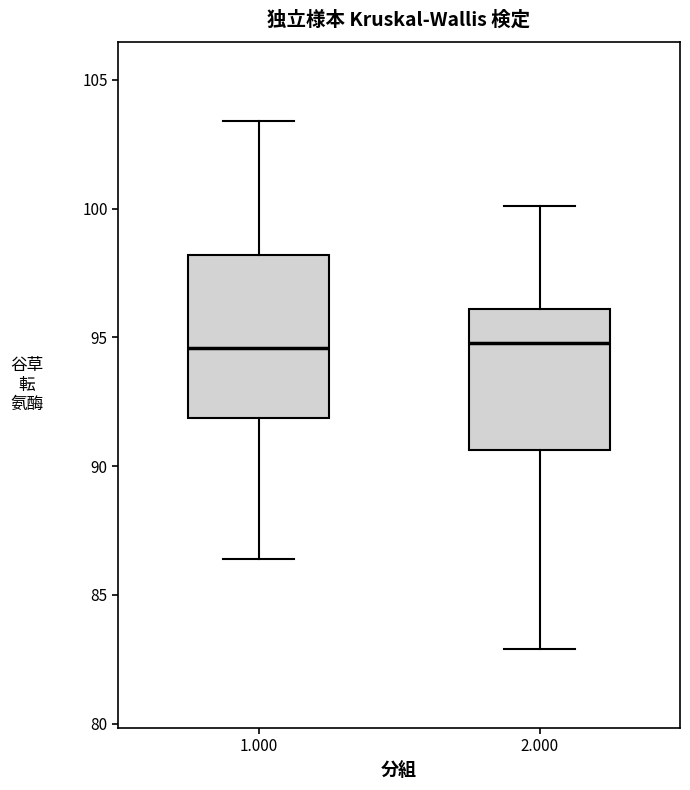

Comparing the boxes themselves (not the whiskers), which one is the tallest?

1.000